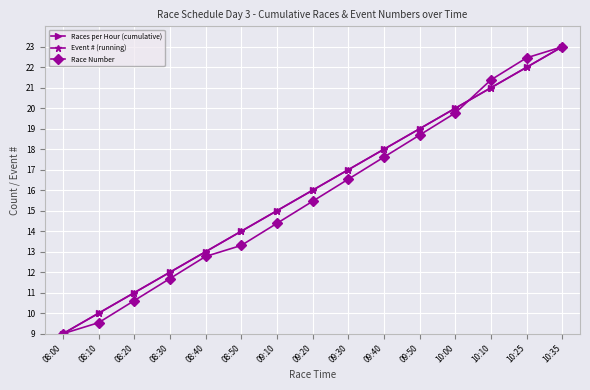

Is this an area chart (filled region under the line)?

No